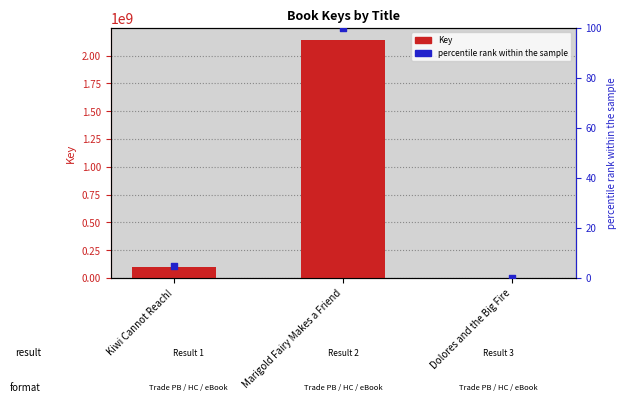

At which category is the sum across all series the highest?

Marigold Fairy Makes a Friend